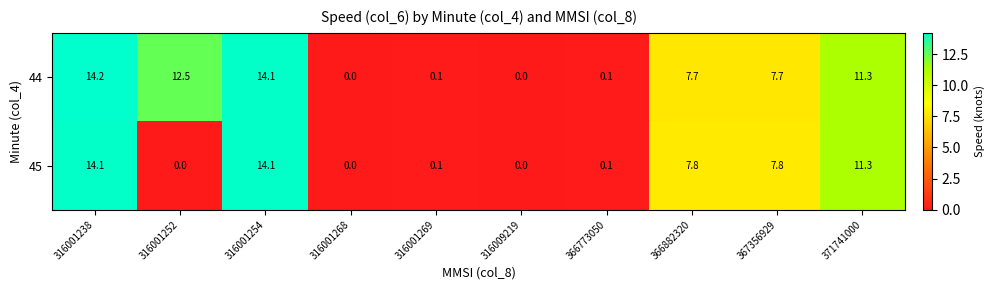

How many values in the 45 series are below 7?

5